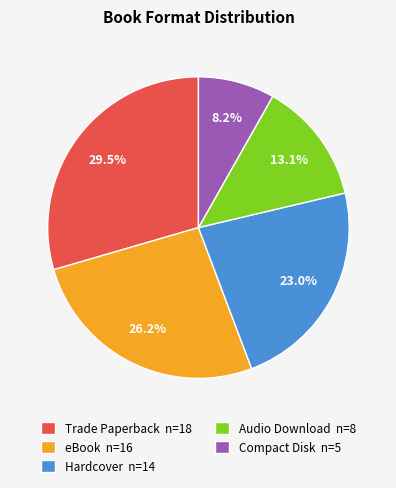

Is Hardcover the majority of the pie?

No